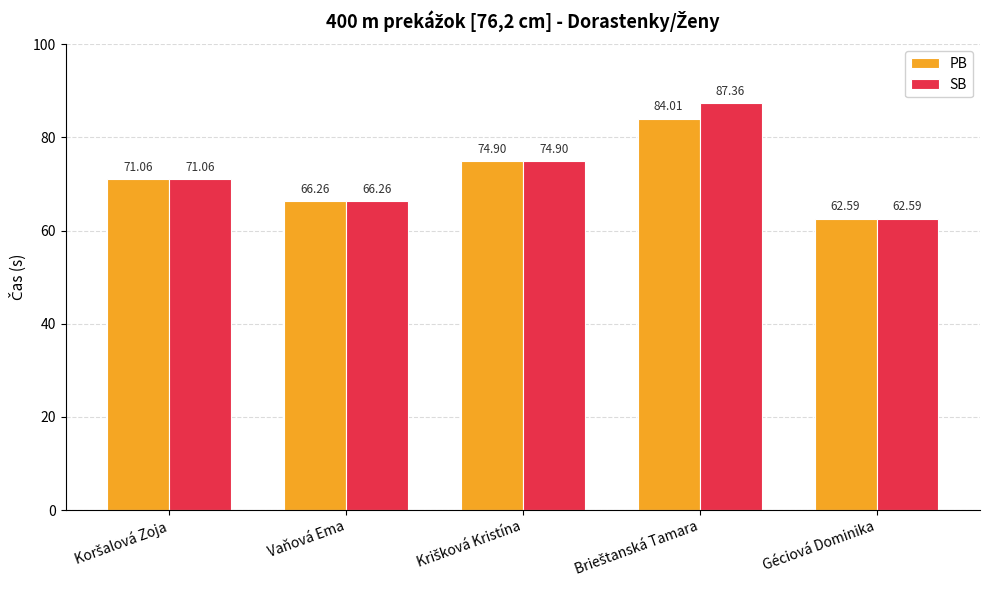

List the series in order of their overall mean, highest first.

SB, PB